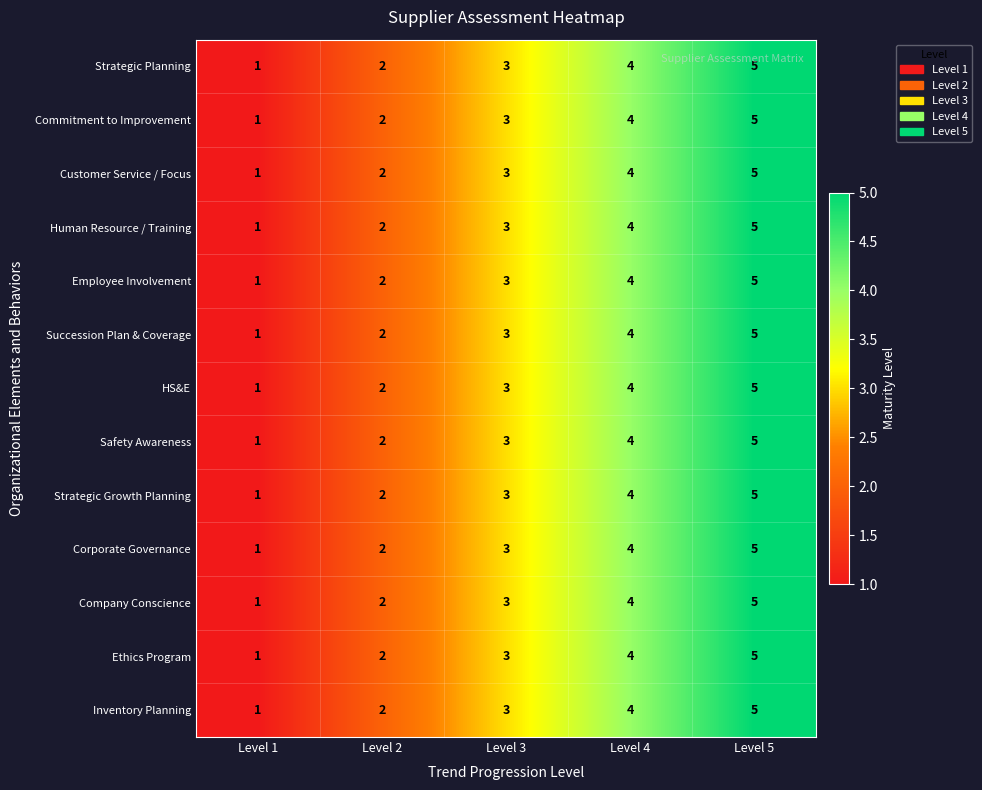

Is it true that Customer Service / Focus equals 6 at Level 4?

False